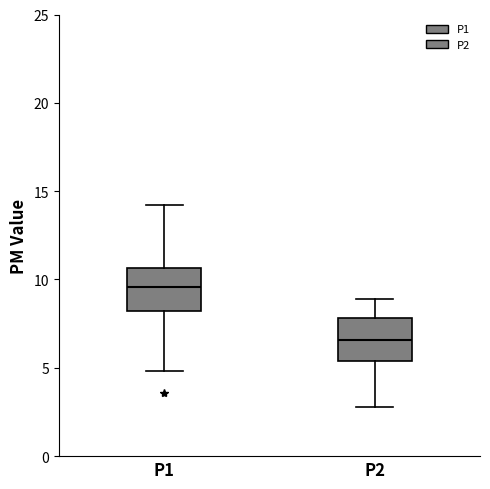

Where is the upper edge of the box for P1 on the y-axis? The values are not printed on the chart, so give them approximately, as read against the axis.

10.5